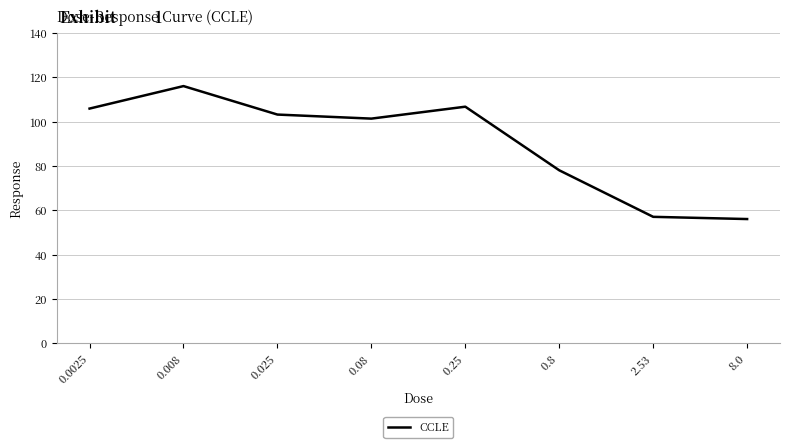

Approximately how many times larger is the value at 0.25 compared to 0.0025?

1.0